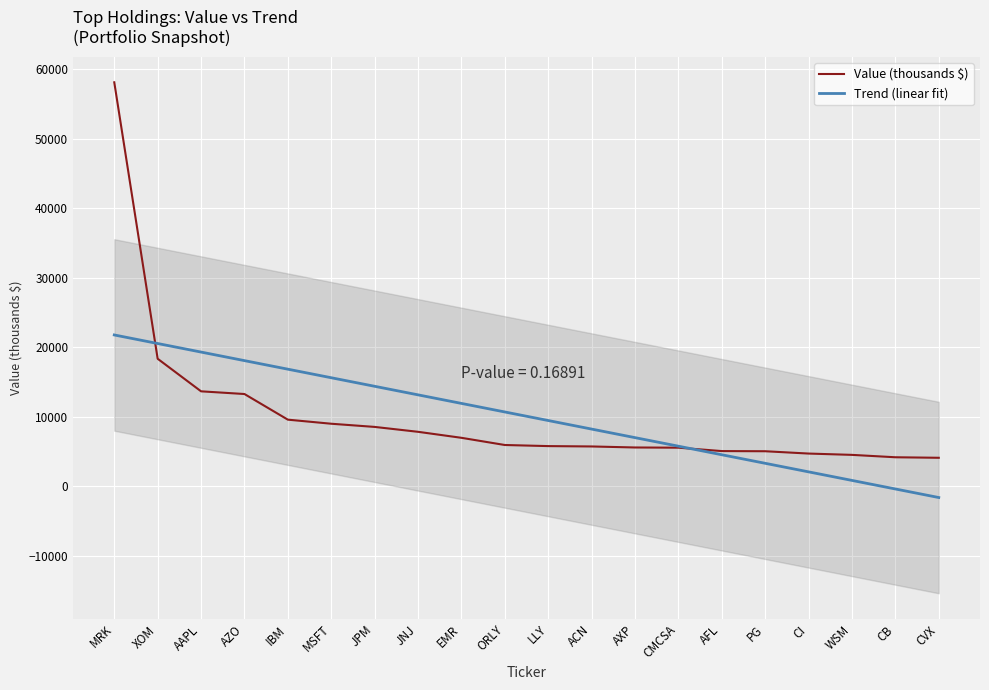

Rank the series at AAPL from highest to lowest value.

Trend (linear fit), Value (thousands $)